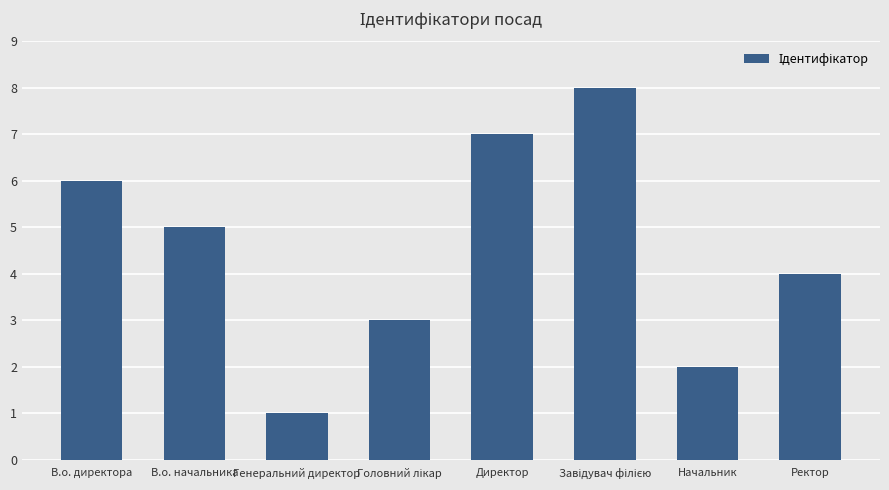

What is the label of the 2nd bar from the left?

В.о. начальника